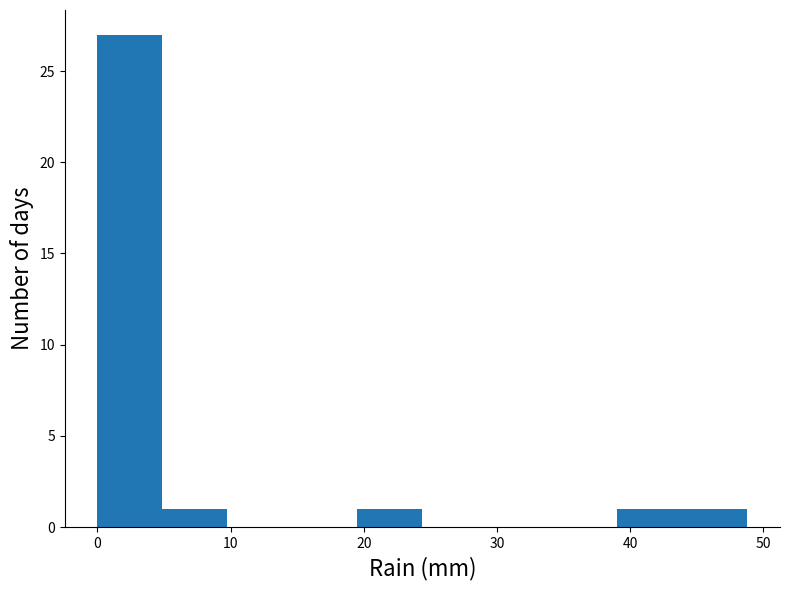

What is the height of the bar covering 0 to 5 on the x-axis? Neither the bar edges nor the heights are printed on the chart, so give them approximately, as read against the axes.

27